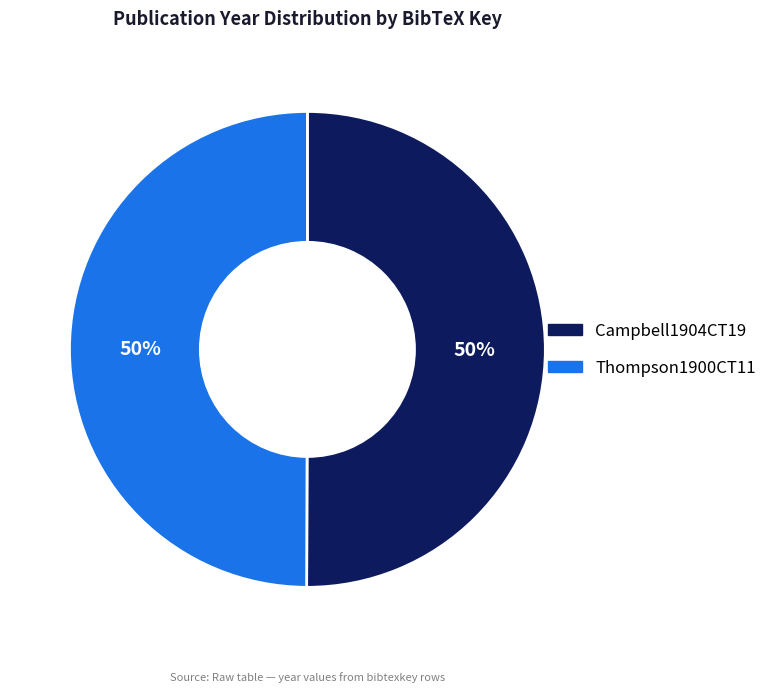

To the nearest percent, what is the average slice percentage?

50%